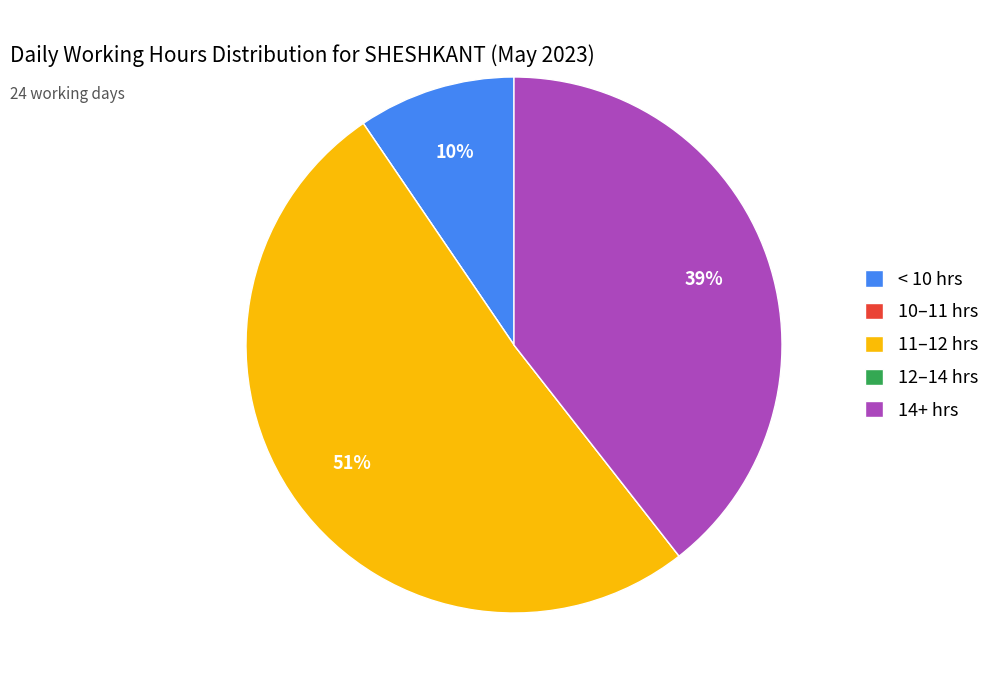

Does any single category account for the majority?

Yes